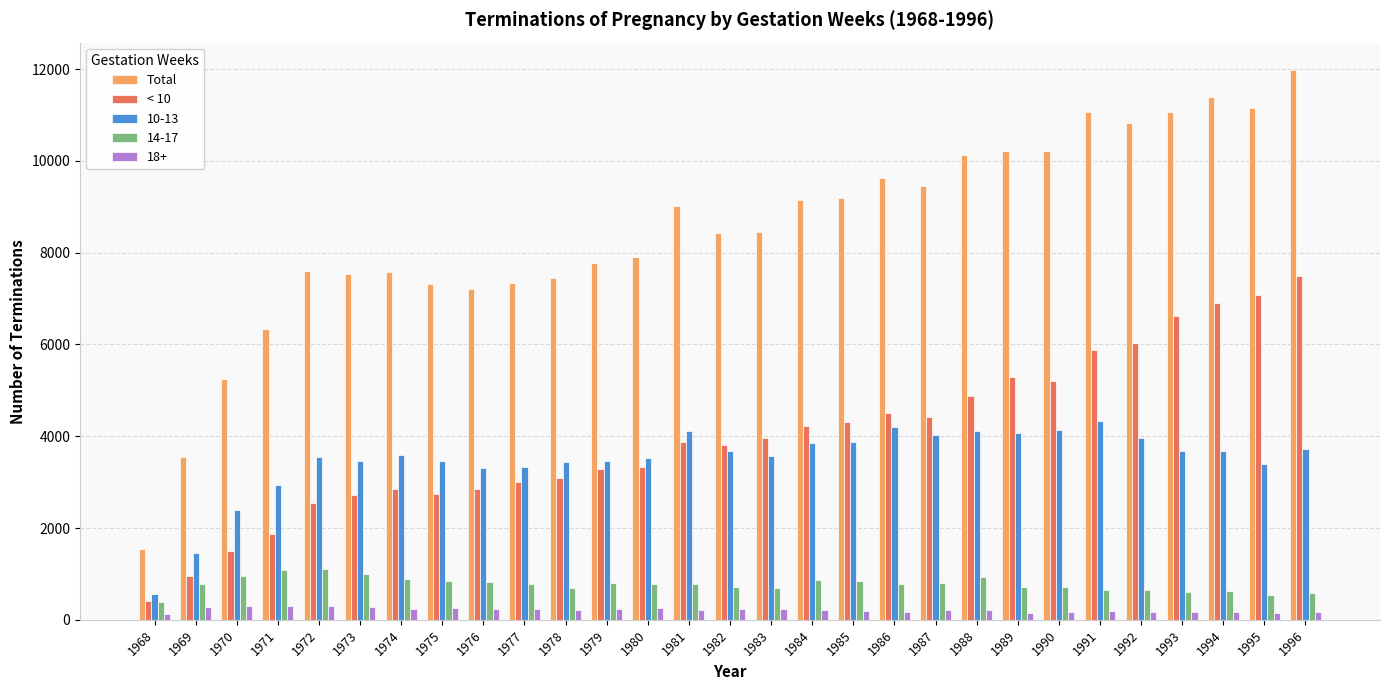

How many bars are there in each group?

5